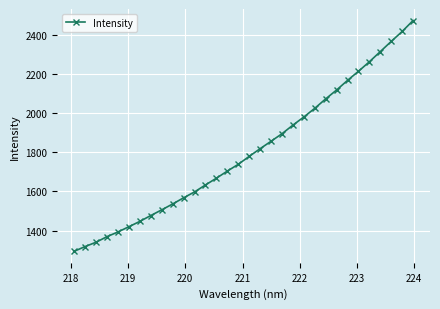

True or false: the data has more than 1 interior local peaks.

False